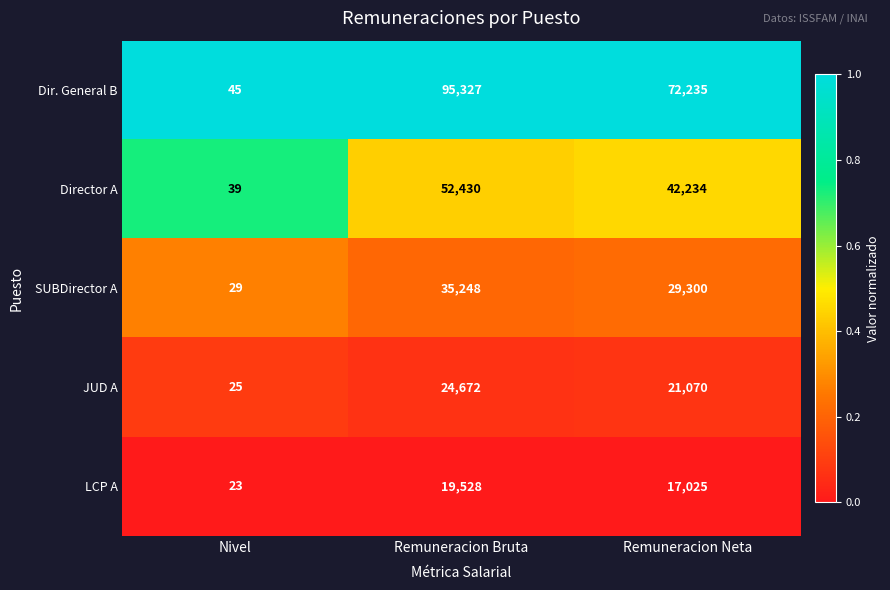

How many distinct data groups are displayed?

5